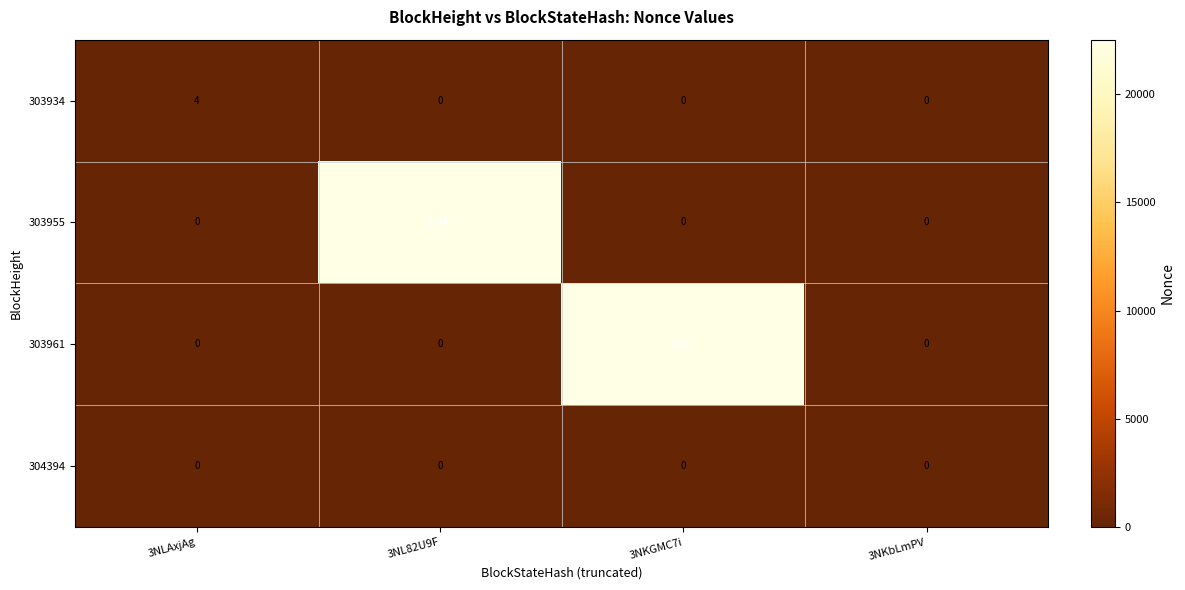

Is it true that 303934 equals 3 at 3NLAxjAg?

False